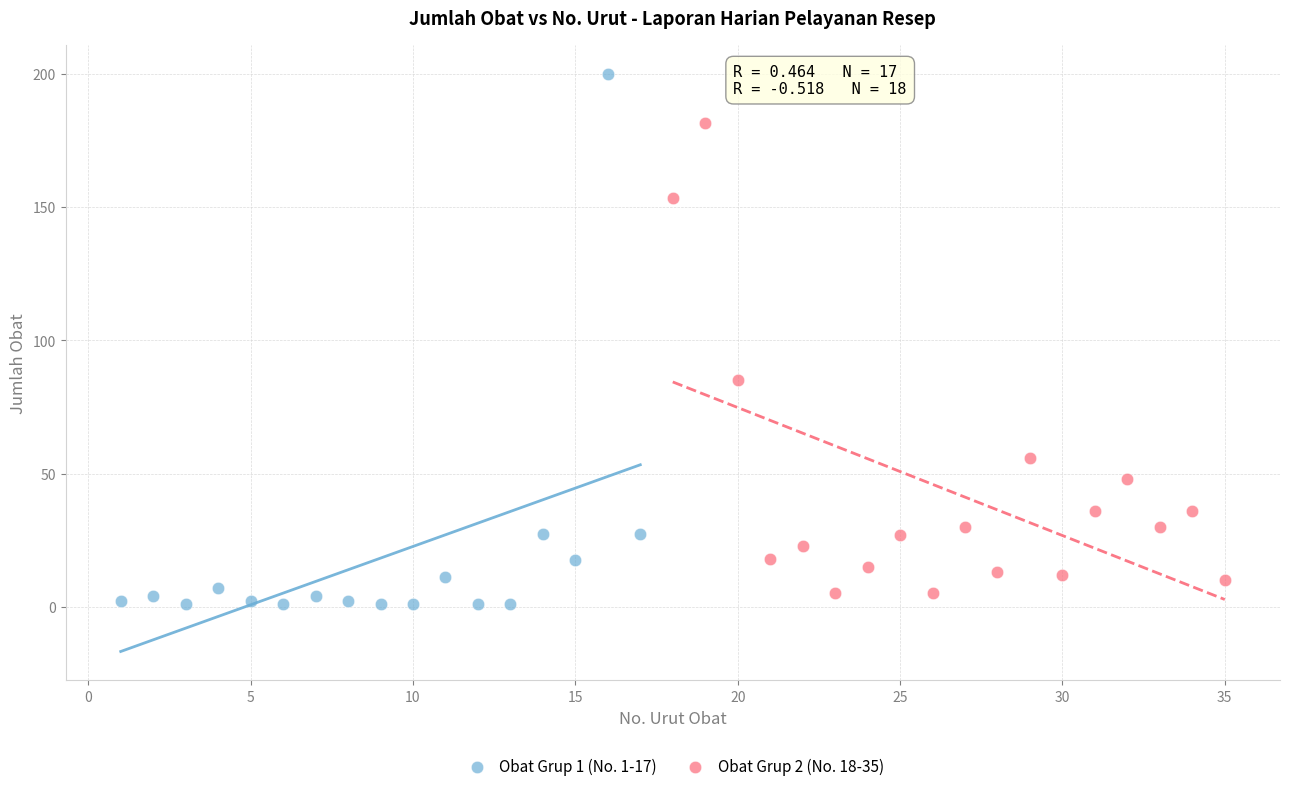

Which series has the largest Y range (max minus min)?

Obat Grup 1 (No. 1-17)